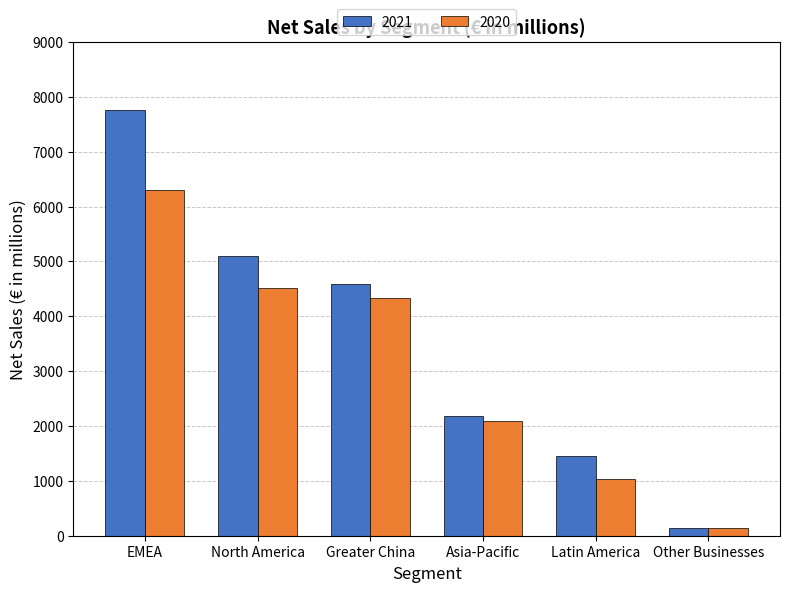

What is the minimum value shown in the chart?

145